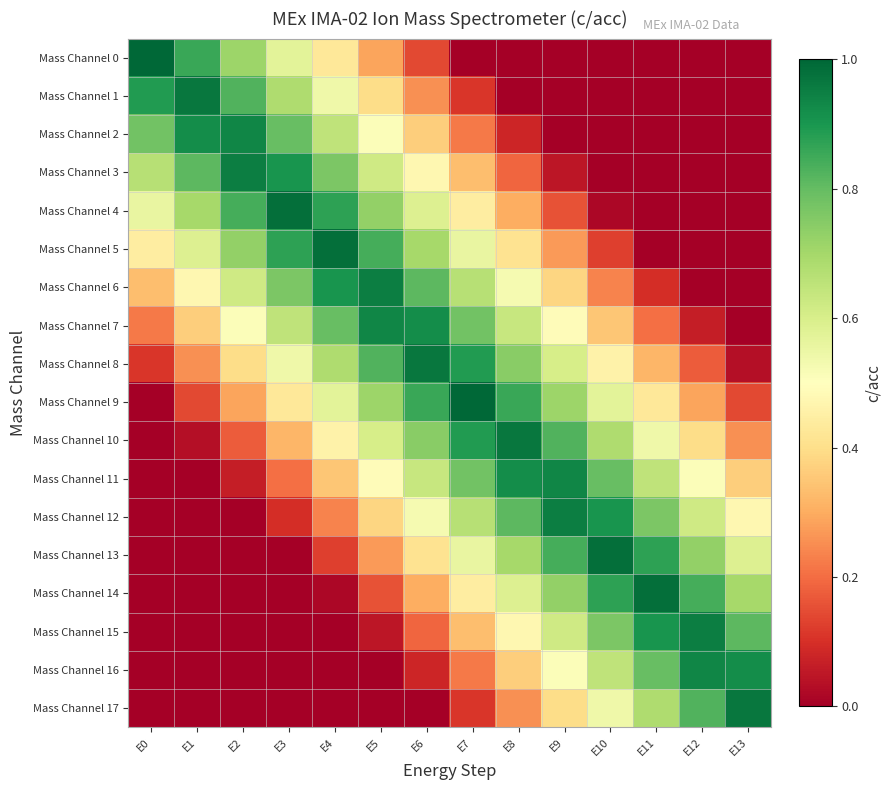

List the series in order of their peak value, highest first.

Mass Channel 0, Mass Channel 9, Mass Channel 4, Mass Channel 5, Mass Channel 13, Mass Channel 14, Mass Channel 10, Mass Channel 17, Mass Channel 1, Mass Channel 8, Mass Channel 12, Mass Channel 15, Mass Channel 3, Mass Channel 6, Mass Channel 2, Mass Channel 7, Mass Channel 11, Mass Channel 16